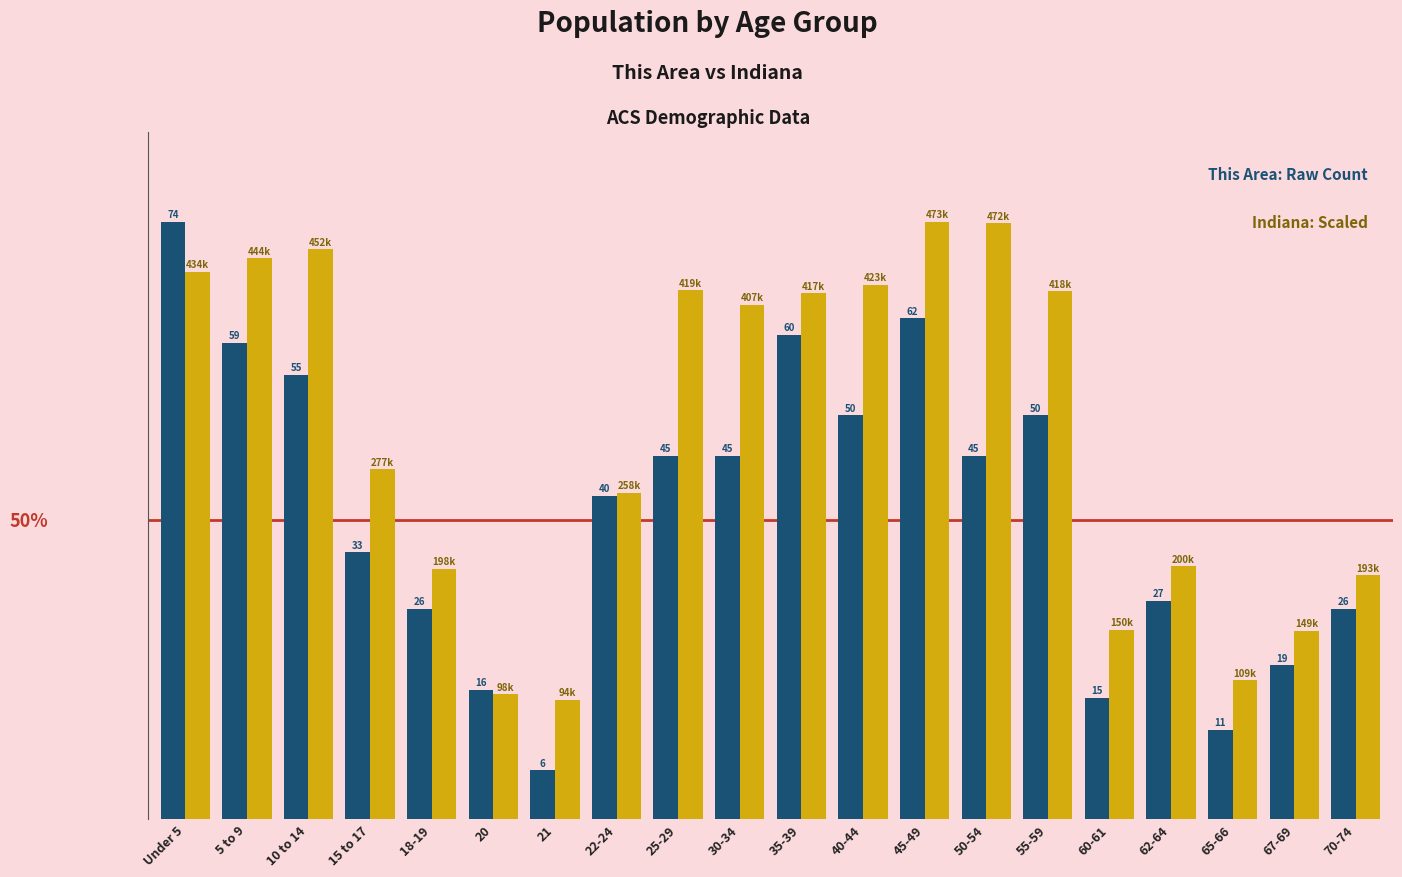

At which category is the sum across all series the highest?

Under 5